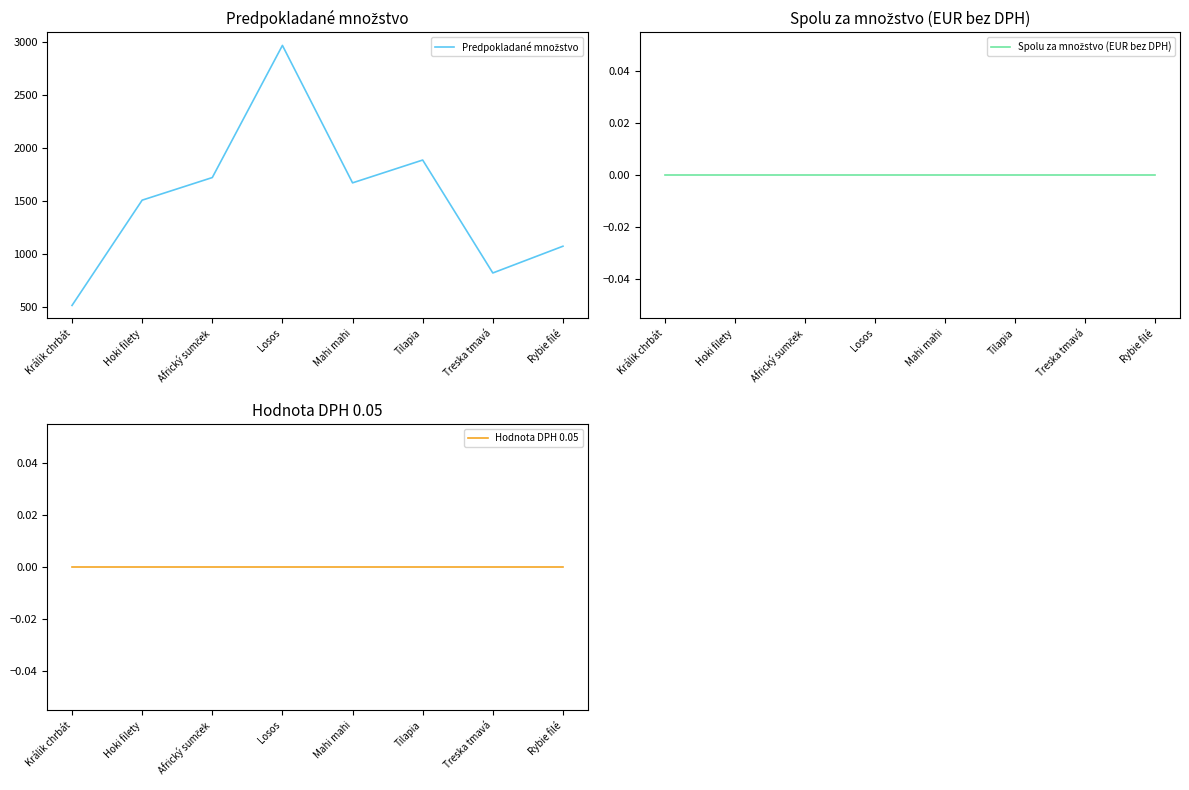

What value does the Predpokladané množstvo series have at Treska tmavá, to the nearest 50?

800